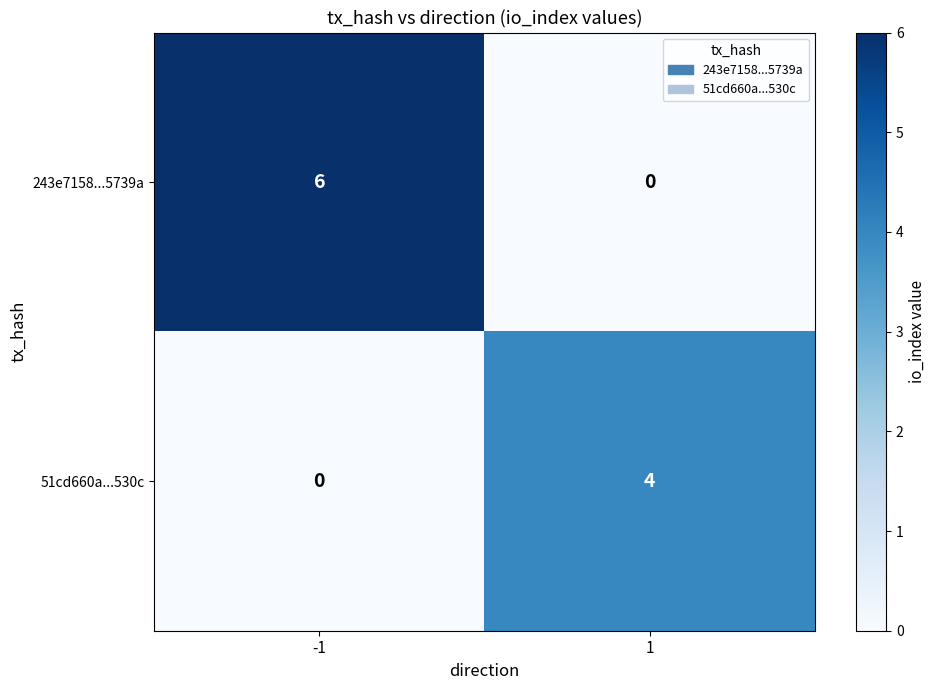

What is the difference between the 51cd660a...530c values at -1 and 1?

4